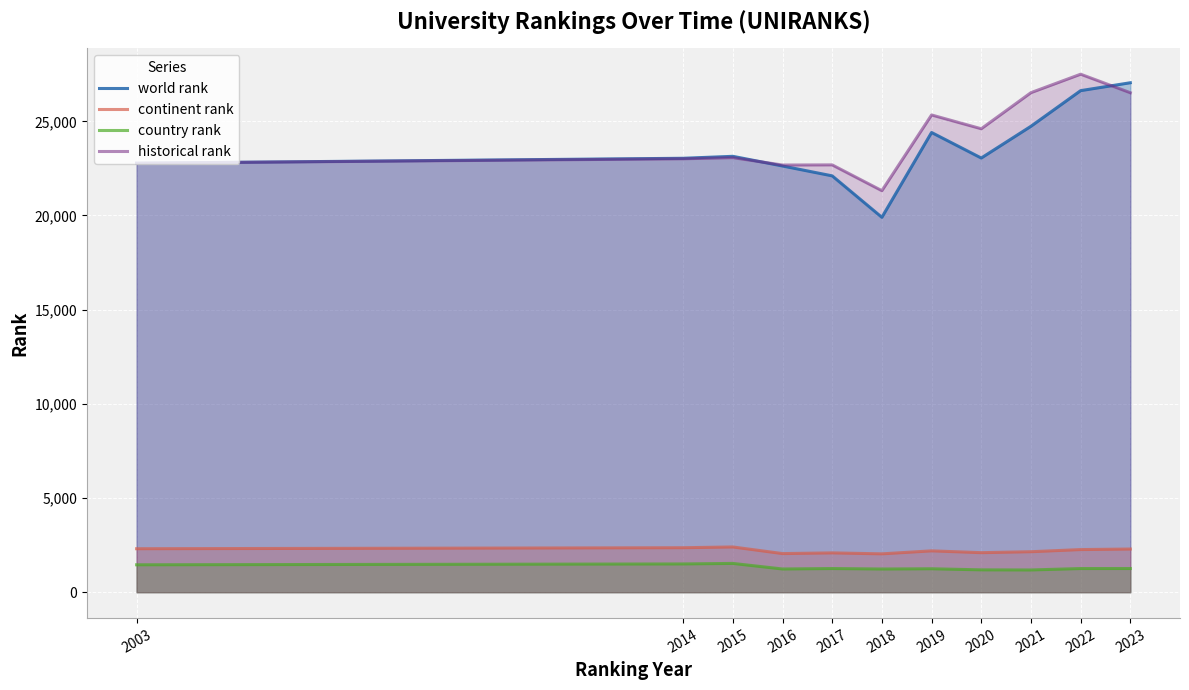

What is the spread (max minus min) of values at 2015?

21613.0